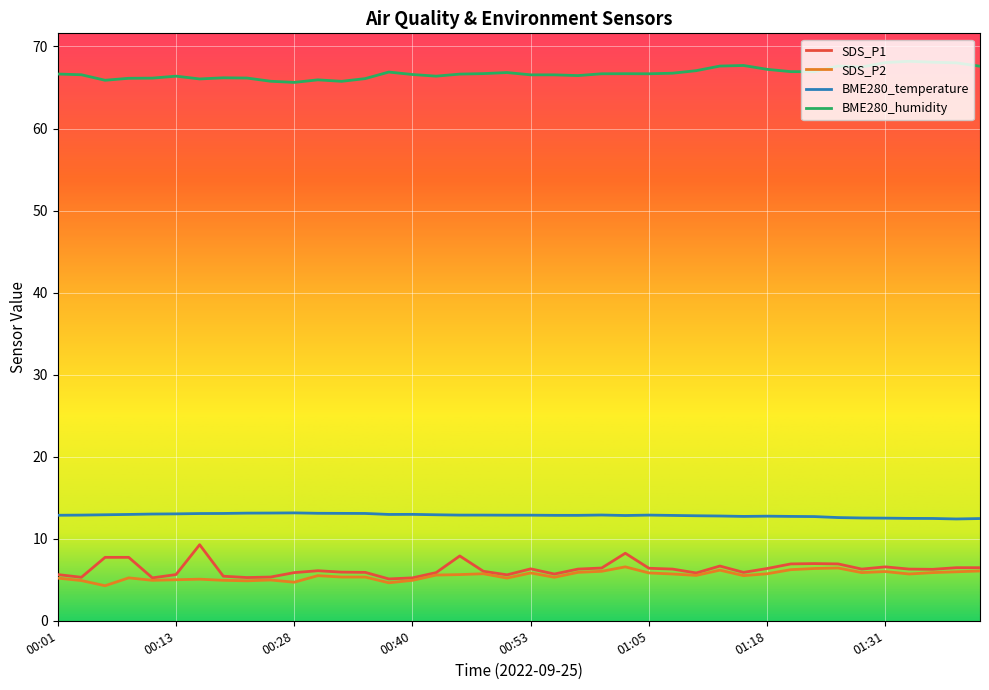

What is the difference between the maximum and minimum values in the SDS_P2 series?

2.3